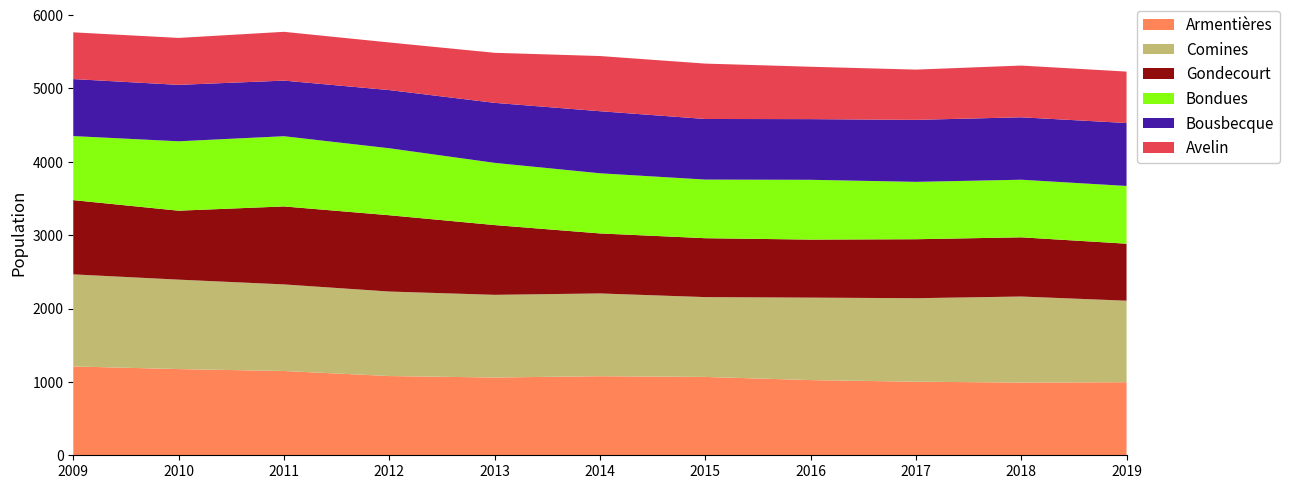

Reading left to right, extract all data points from this chart.

Armentières: 2009=1211	2010=1175	2011=1149	2012=1080	2013=1060	2014=1078	2015=1068	2016=1025	2017=1003	2018=991	2019=996
Comines: 2009=1255	2010=1219	2011=1180	2012=1152	2013=1127	2014=1128	2015=1088	2016=1124	2017=1138	2018=1173	2019=1111
Gondecourt: 2009=1012	2010=940	2011=1063	2012=1040	2013=951	2014=818	2015=803	2016=791	2017=804	2018=807	2019=777
Bondues: 2009=873	2010=946	2011=957	2012=913	2013=848	2014=820	2015=799	2016=815	2017=782	2018=785	2019=787
Bousbecque: 2009=777	2010=769	2011=758	2012=793	2013=818	2014=846	2015=826	2016=827	2017=845	2018=851	2019=858
Avelin: 2009=637	2010=640	2011=665	2012=649	2013=682	2014=752	2015=755	2016=714	2017=685	2018=705	2019=701